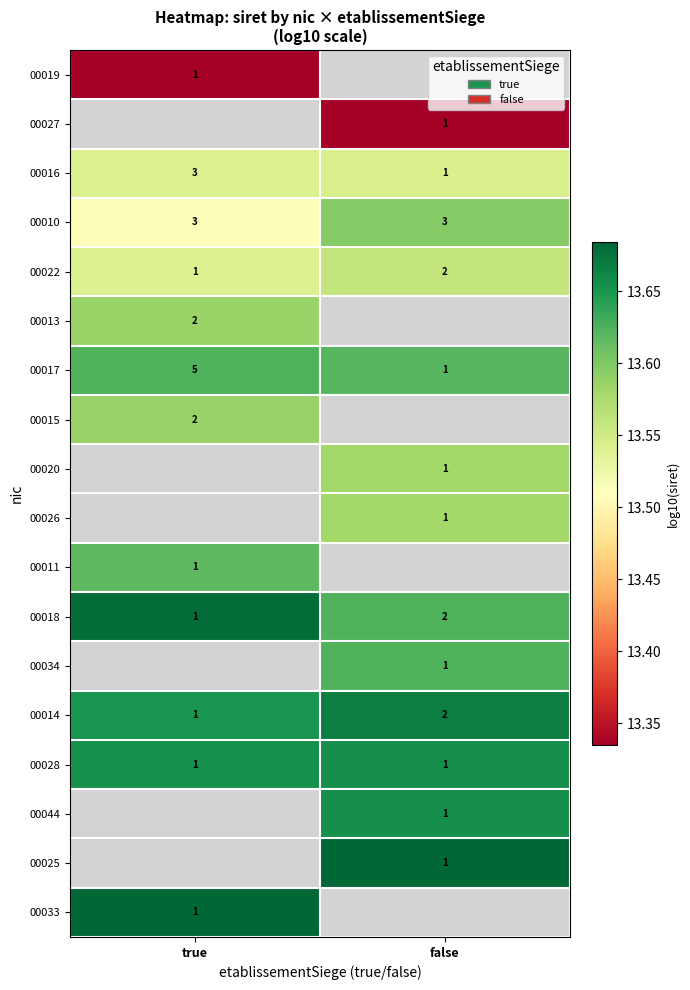

How many values in the 00022 series are below 2?

1